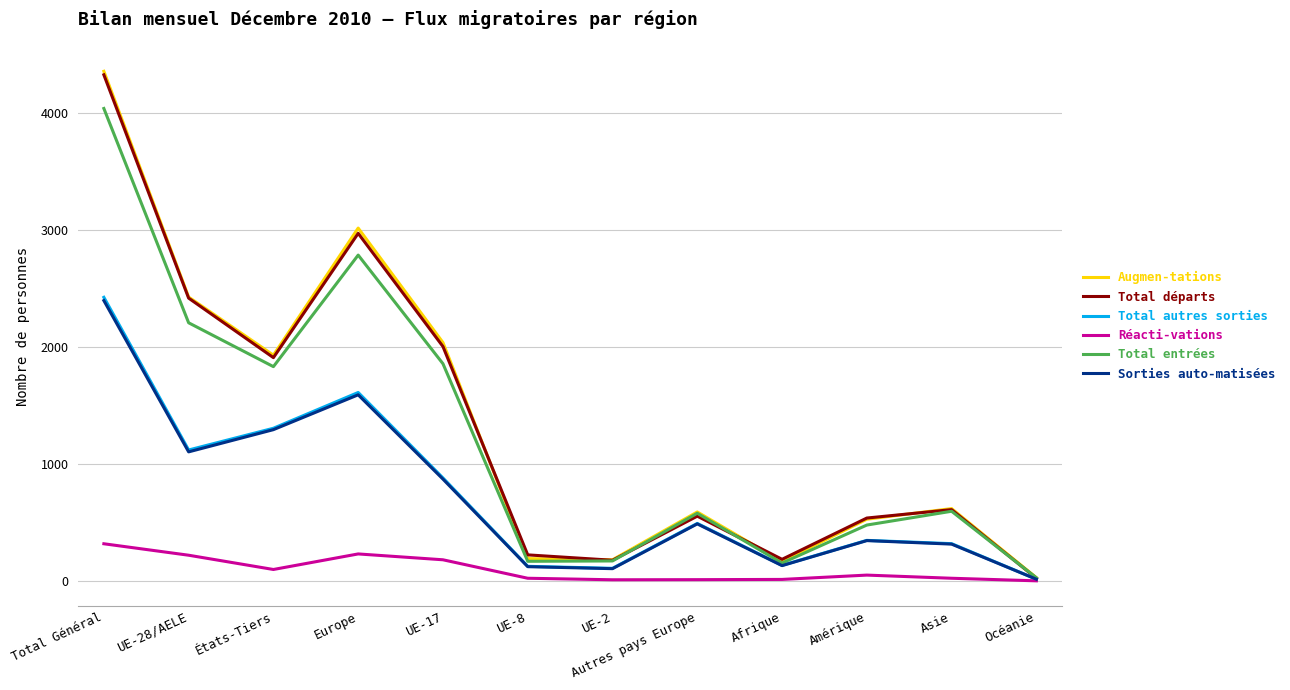

Count the number of categories in the chart.

12